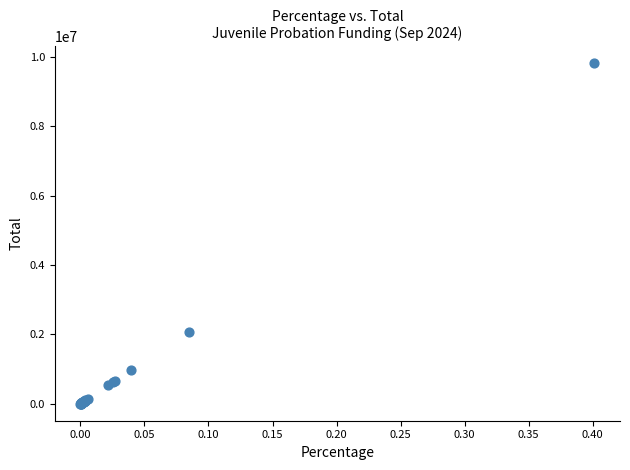

What Y value in the scatter plot is closest to 4905936?

2067754.8